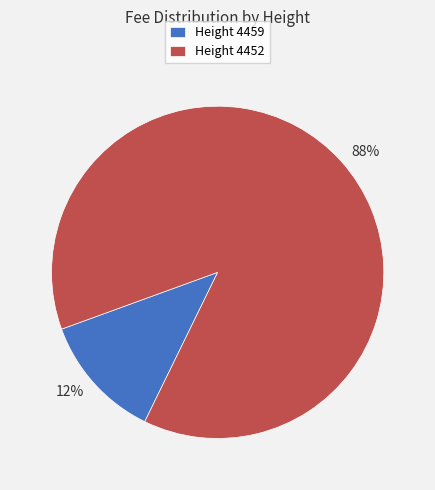

Rank the categories by value from highest to lowest.

Height 4452, Height 4459